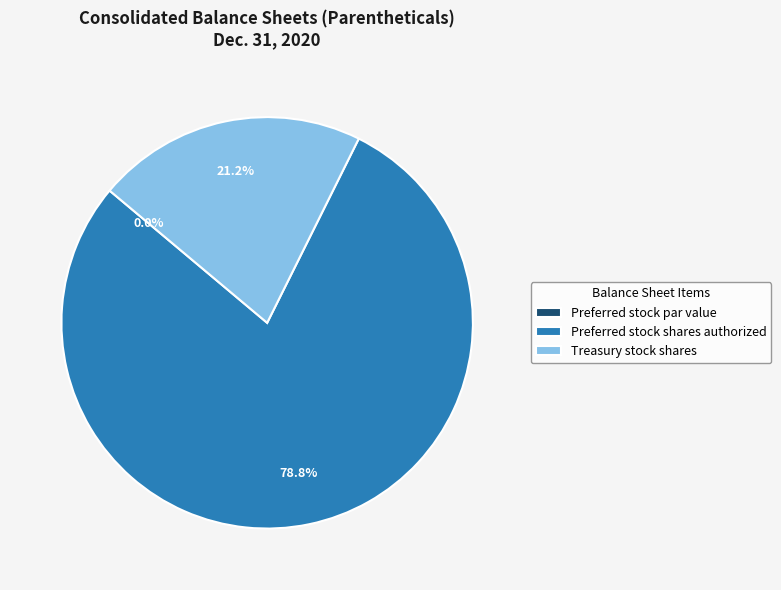

True or false: Preferred stock shares authorized accounts for 73% of the total.

False